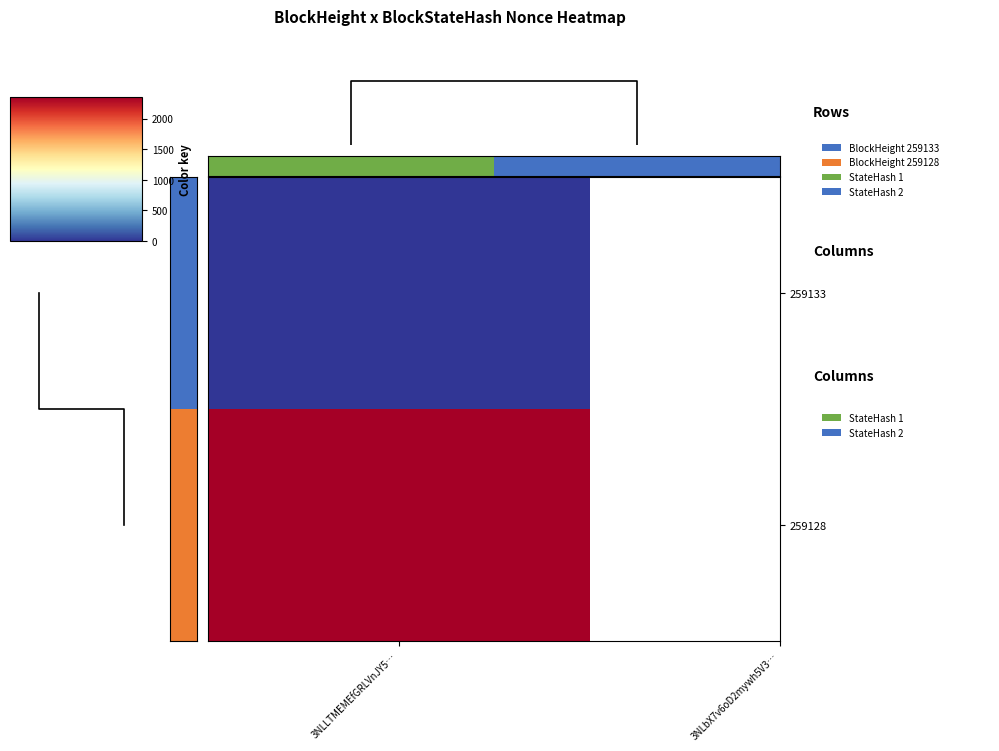

Is it true that the value at 3NLLTMEMEfGRLVnJY5… is 0?

False